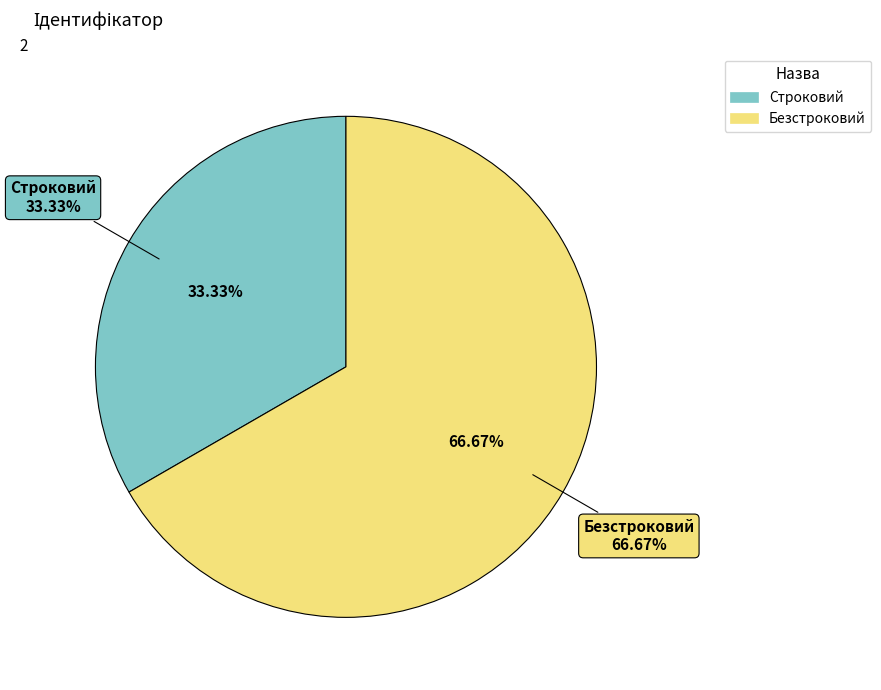

To the nearest percent, what portion does Строковий represent?

33%